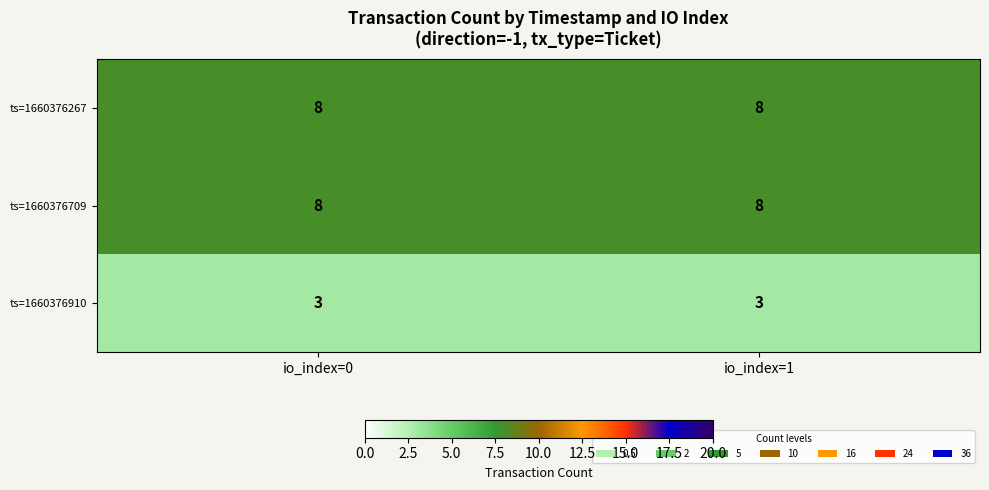

What is the sum of all ts=1660376267 values?

16